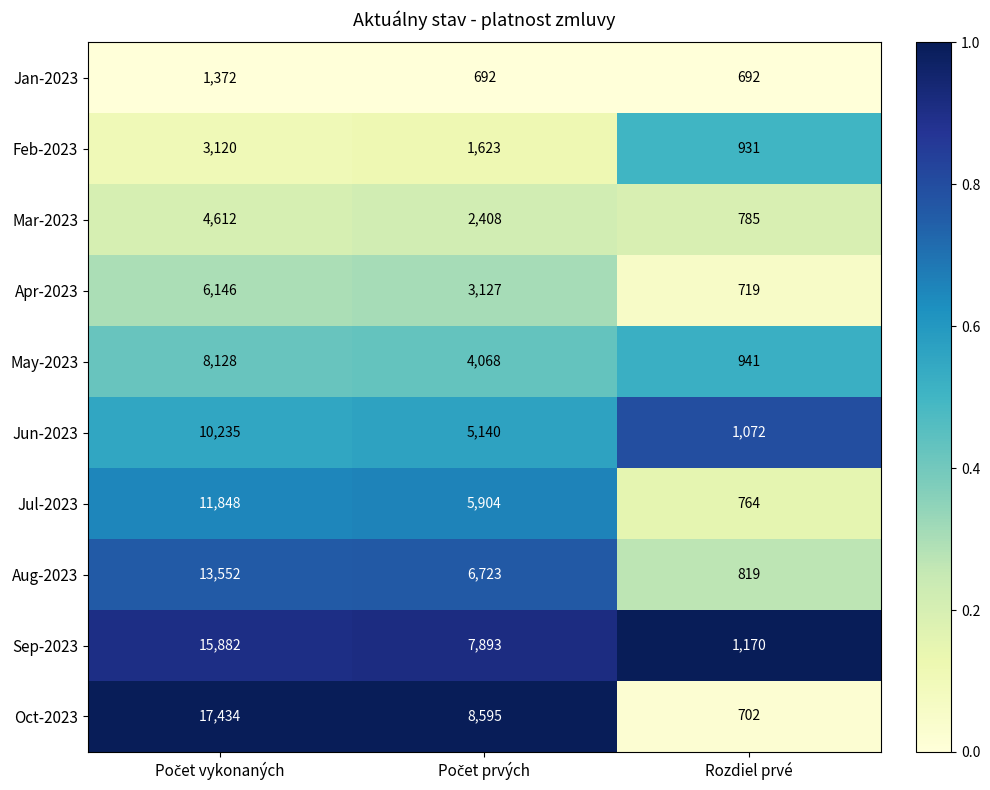

What is the total value across all series at Rozdiel prvé?

8595